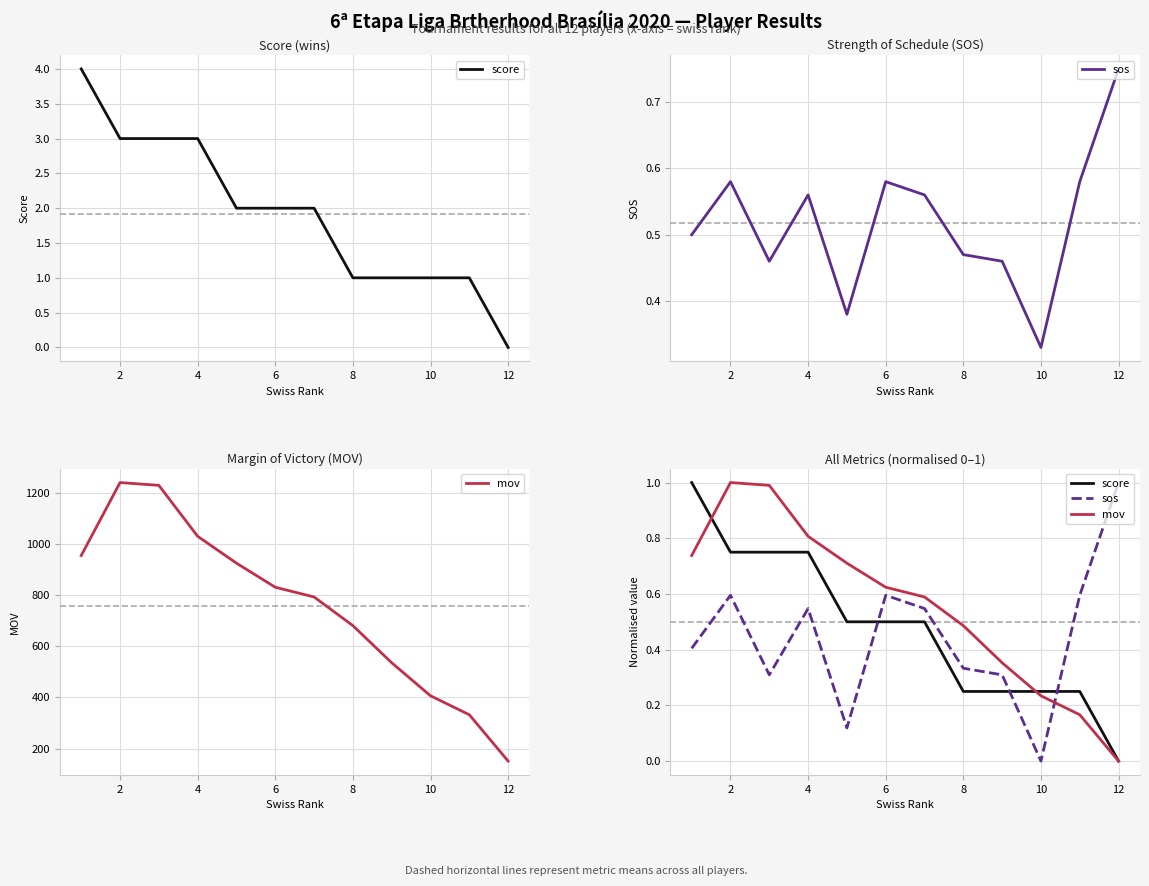

How many lines are shown in the chart?

3